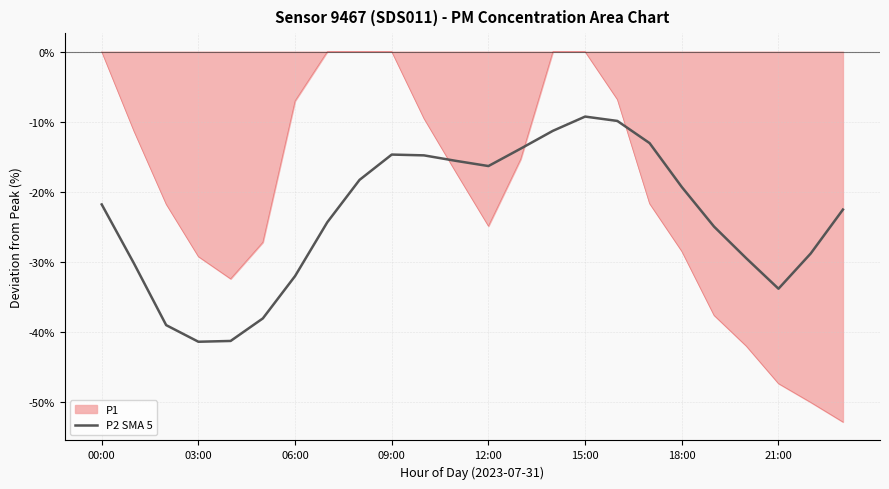

List the series in order of their peak value, lowest first.

P2 SMA 5, P1